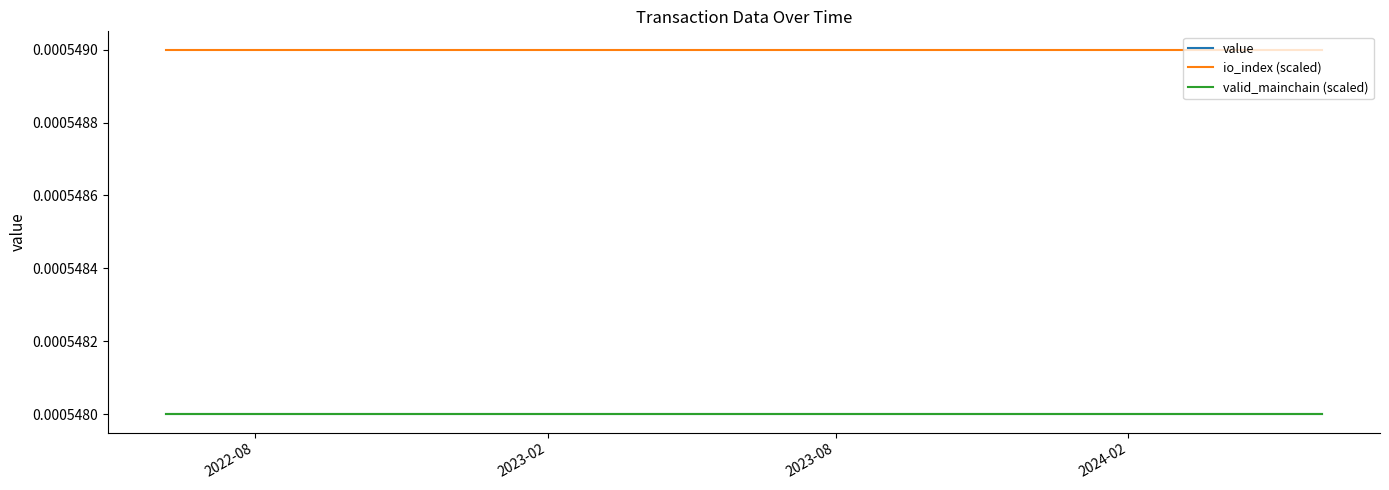

Does the chart have visible grid lines?

No